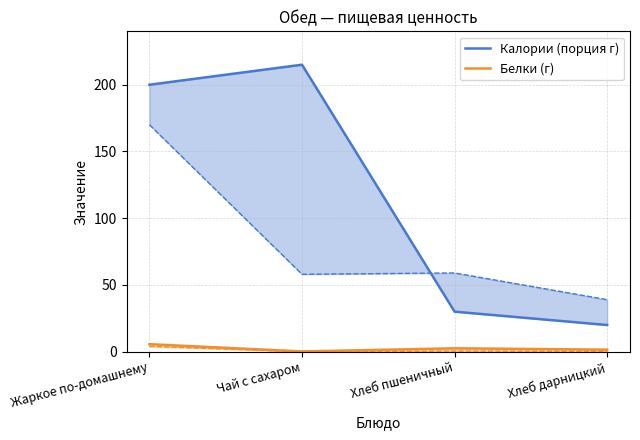

Is the value of Калории (порция г) at Хлеб пшеничный greater than the value of Белки (г) at Жаркое по-домашнему?

Yes